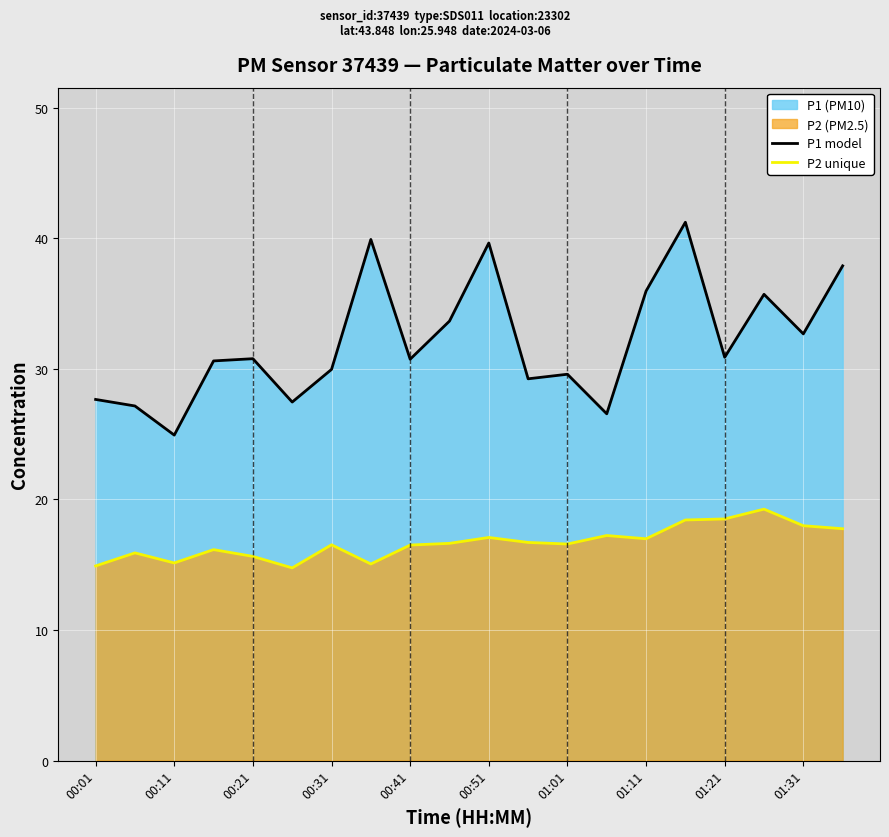

True or false: P1 model has a value of 43.5 at 00:11.

False